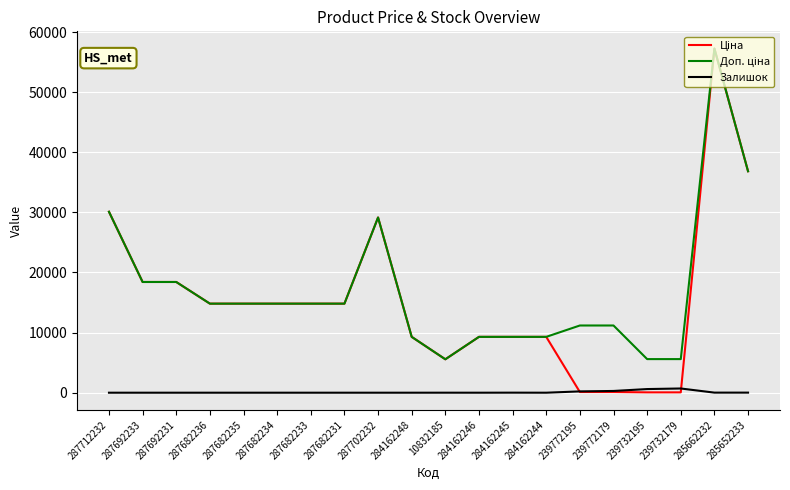

True or false: Залишок has a value of 0.0 at 287692231.

True